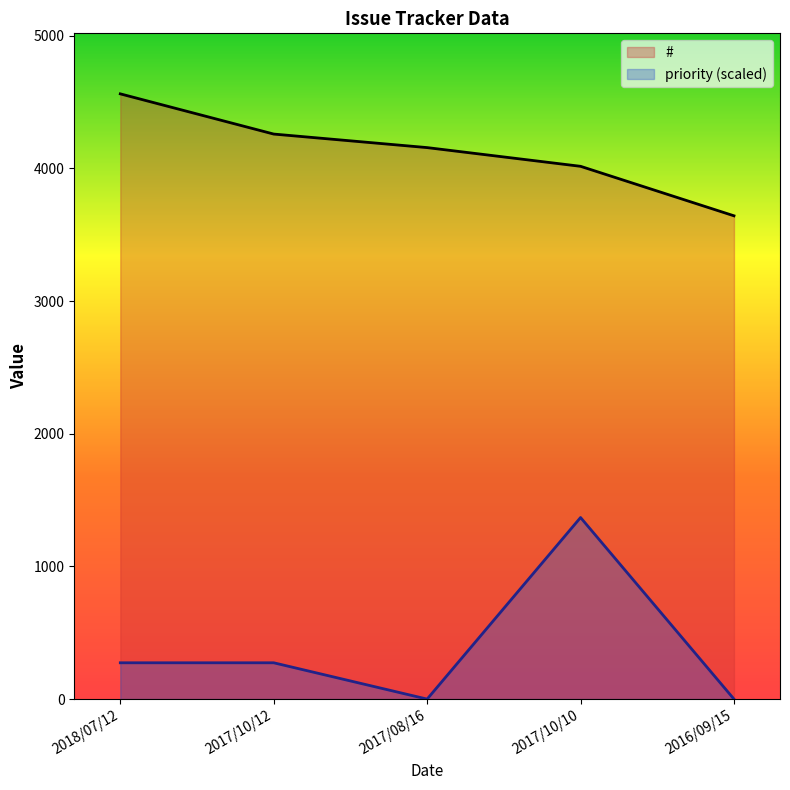

True or false: priority and # cross at least once.

False